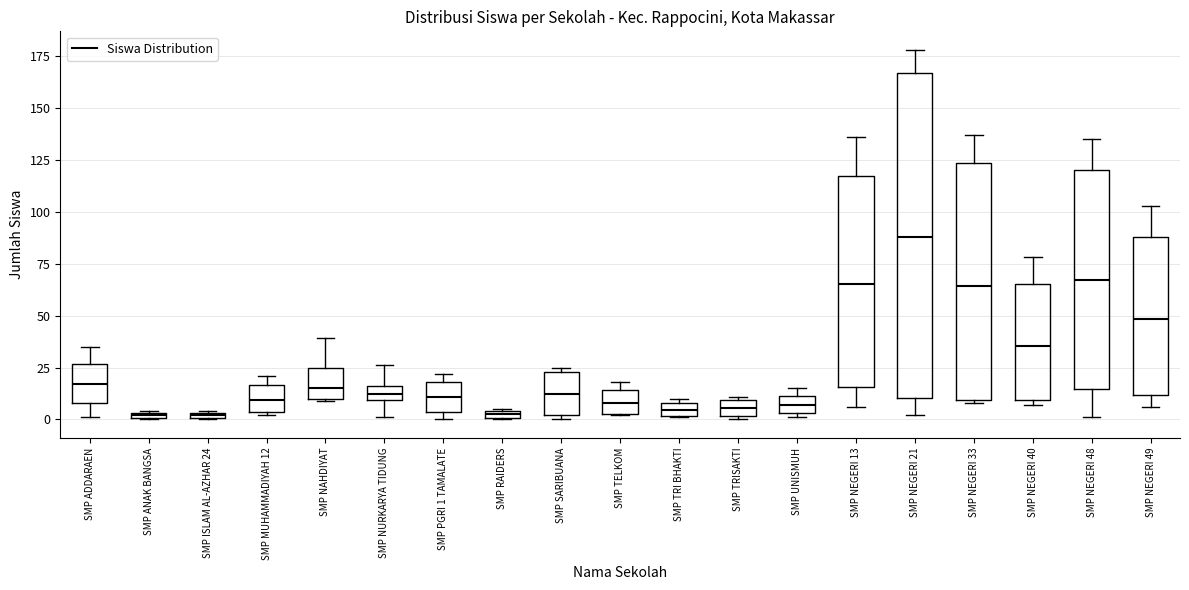

Where is the lower edge of the box for SMP ANAK BANGSA on the y-axis? The values are not printed on the chart, so give them approximately, as read against the axis.

0